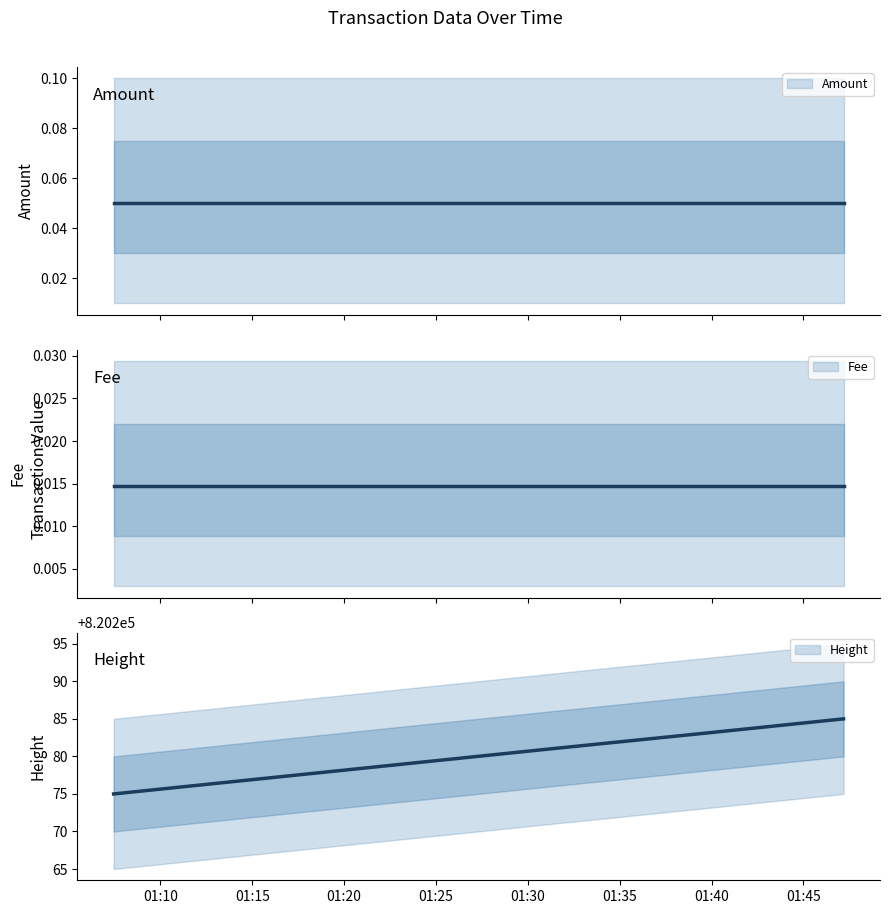

At which label does Height first exceed 820283?

2020-11-22 01:47:11